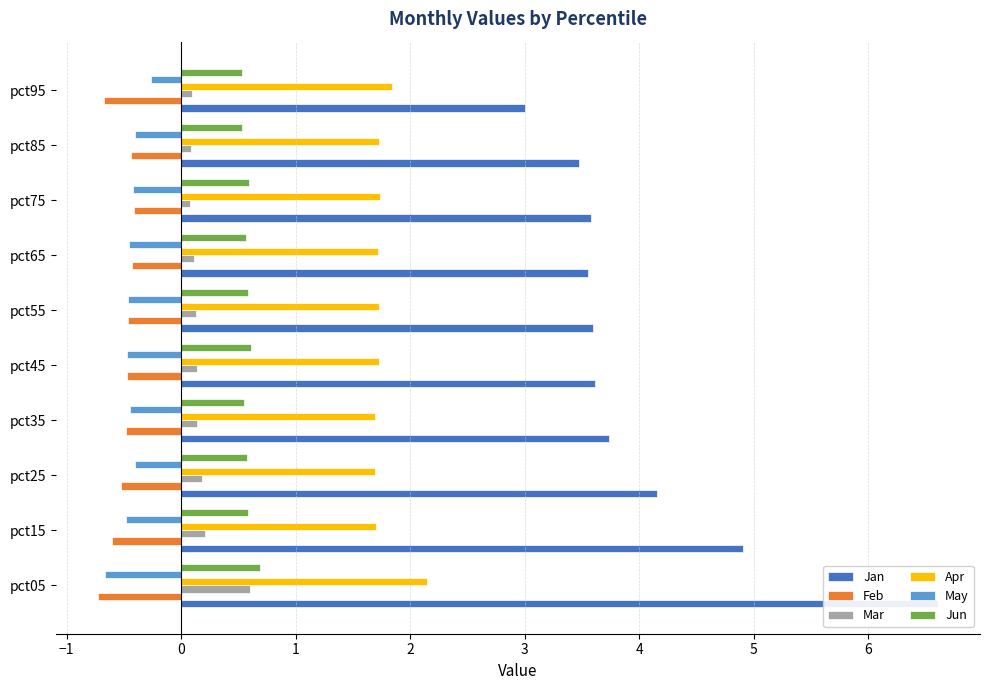

What are all the series names shown in the legend?

Jan, Feb, Mar, Apr, May, Jun